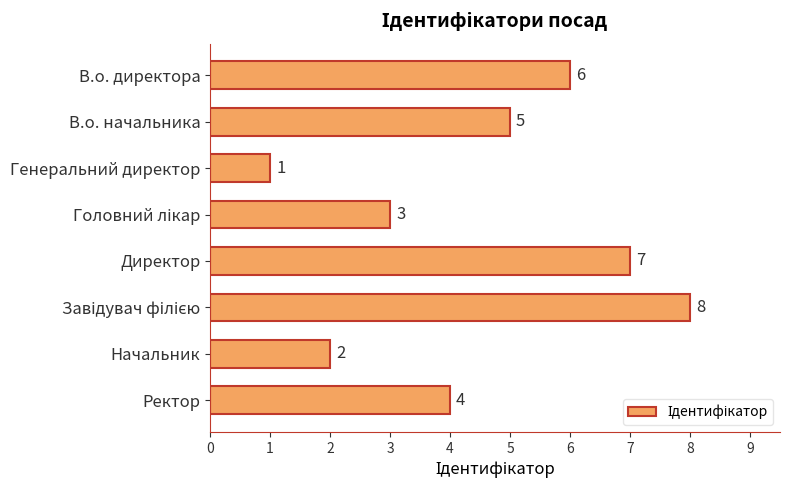

Which has a higher value, Начальник or Директор?

Директор